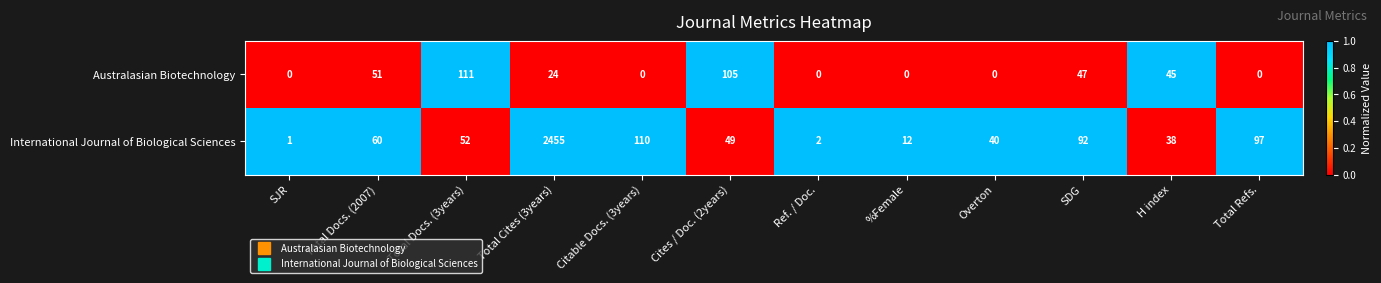

At which category does the chart reach its peak across all series?

Total Cites (3years)